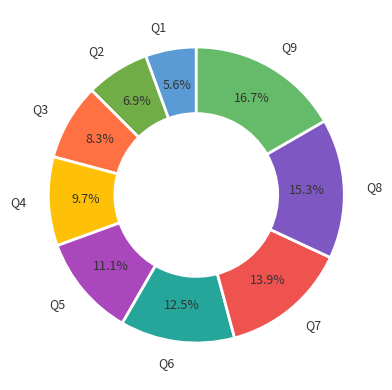

True or false: Q5 accounts for 11% of the total.

True